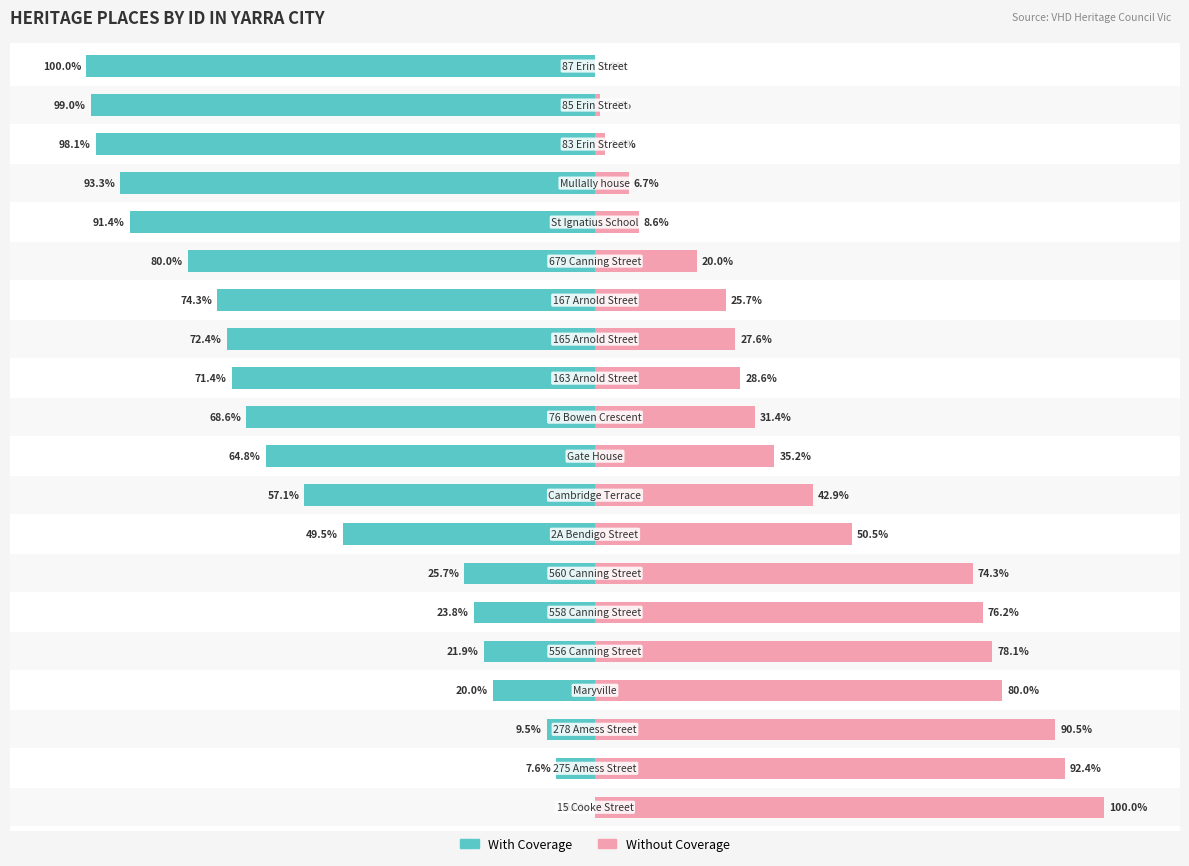

Reading right to left, list all the values displayed in this chart.

With Coverage: -100.0	-99.0	-98.1	-93.3	-91.4	-80.0	-74.3	-72.4	-71.4	-68.6	-64.8	-57.1	-49.5	-25.7	-23.8	-21.9	-20.0	-9.5	-7.6	0.0
Without Coverage: 0.0	1.0	1.9	6.7	8.6	20.0	25.7	27.6	28.6	31.4	35.2	42.9	50.5	74.3	76.2	78.1	80.0	90.5	92.4	100.0